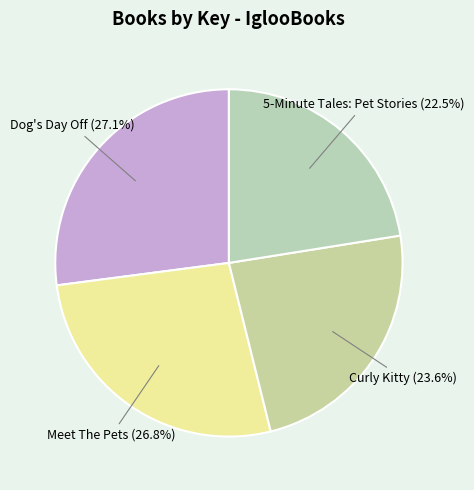

What is the ratio of the value at Curly Kitty to the value at Dog's Day Off?

0.9